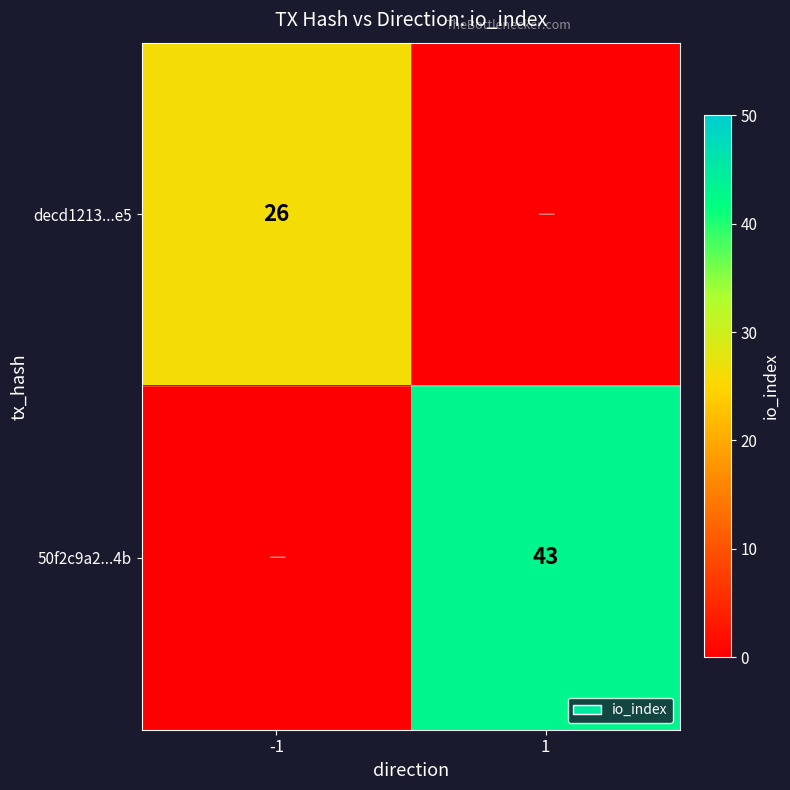

The decd1213...e5 series shows 12 at -1. True or false?

False